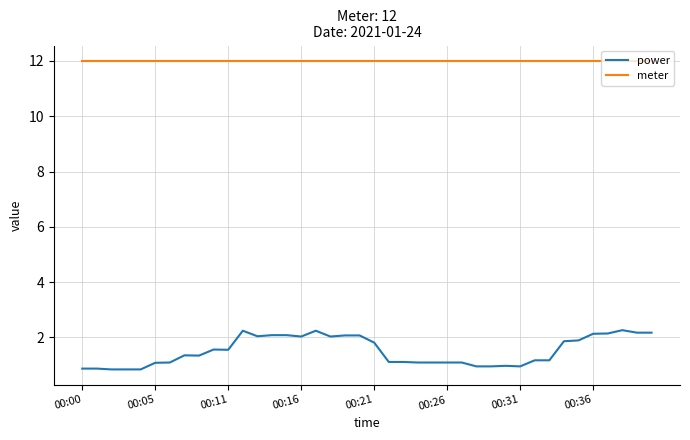

What is the difference between the maximum and minimum values in the power series?

1.4